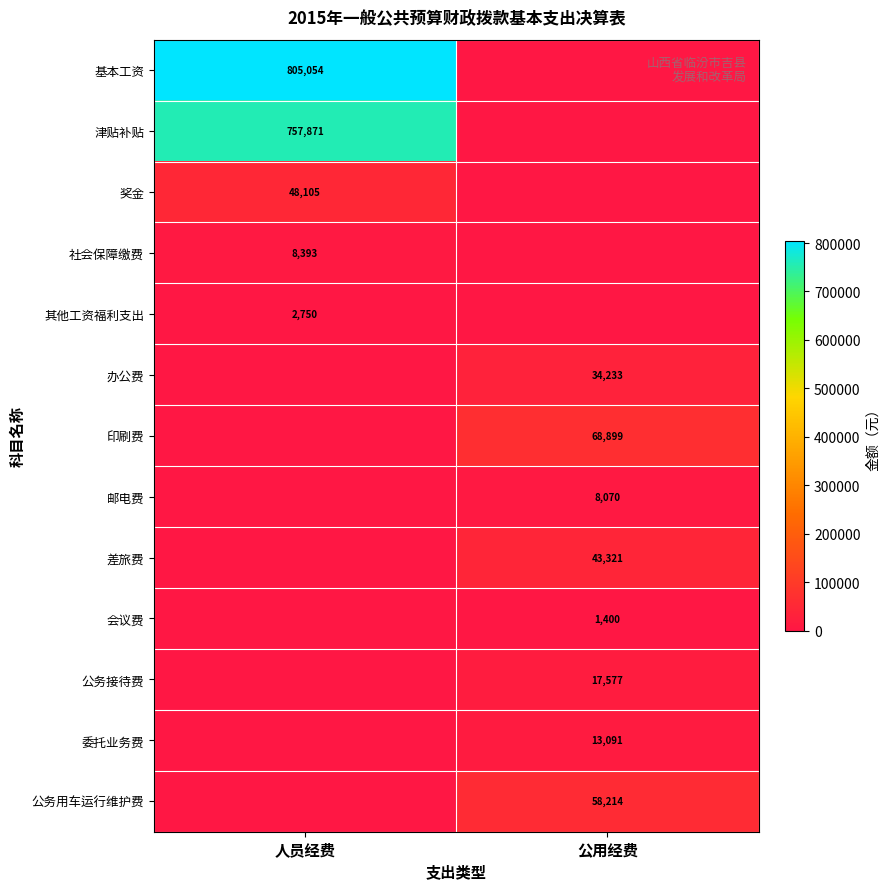

The value of 公务用车运行维护费 at 公用经费 is 16561. True or false?

False